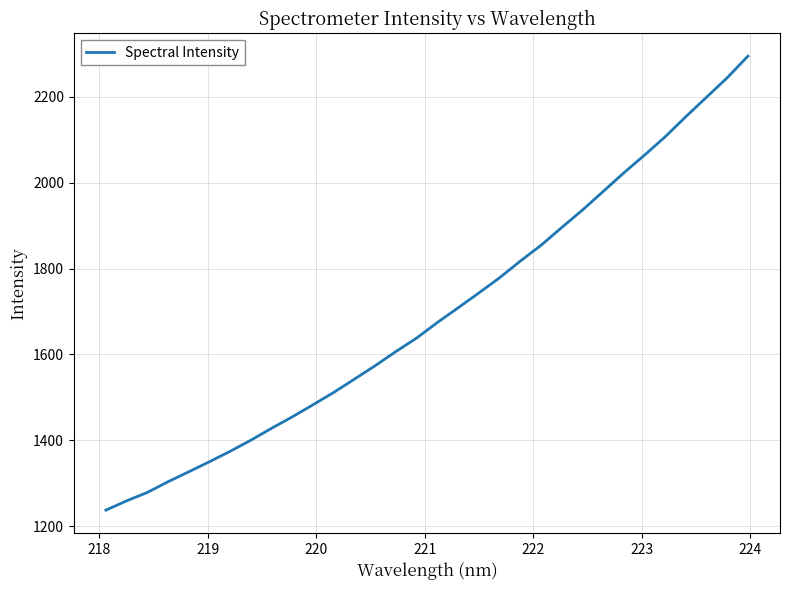

What is the difference between the maximum and minimum values?

1056.2